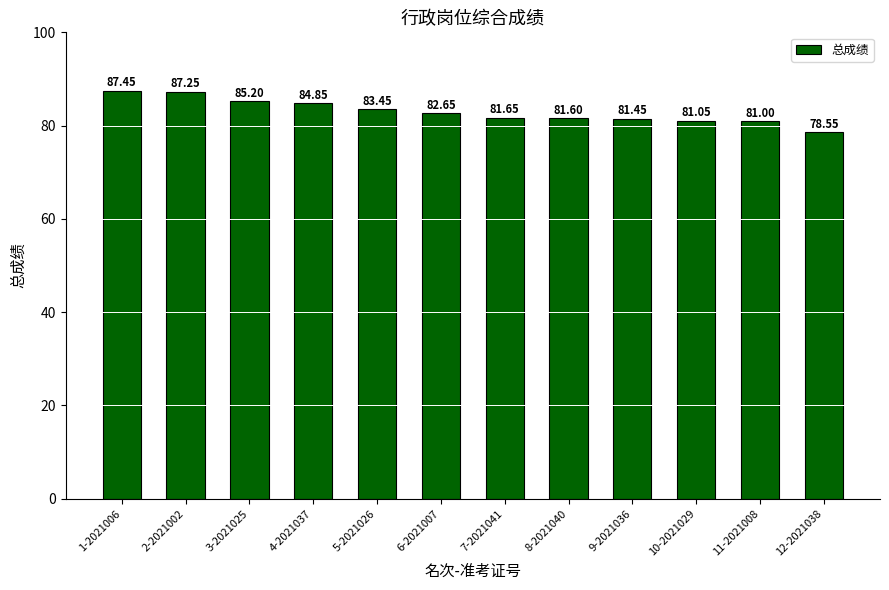

What is the label of the 6th bar from the left?

6-2021007